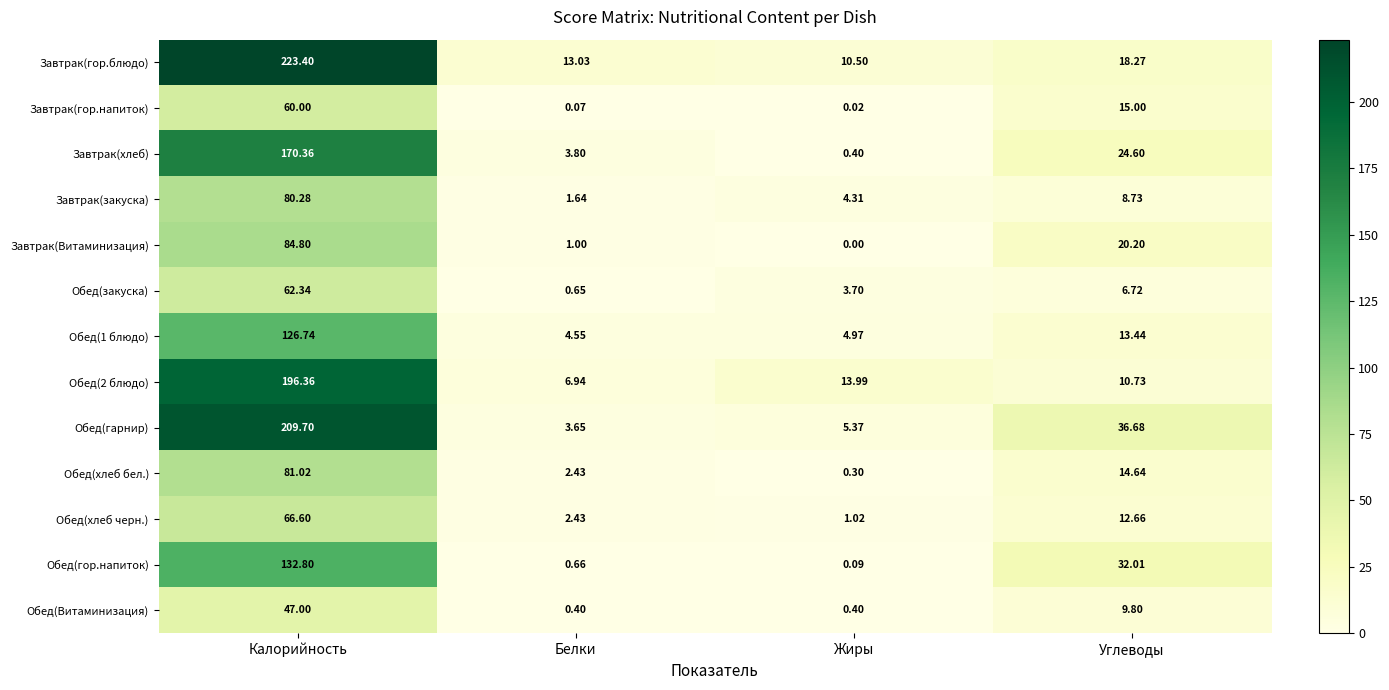

Which series has the widest spread of values?

Завтрак(гор.блюдо)